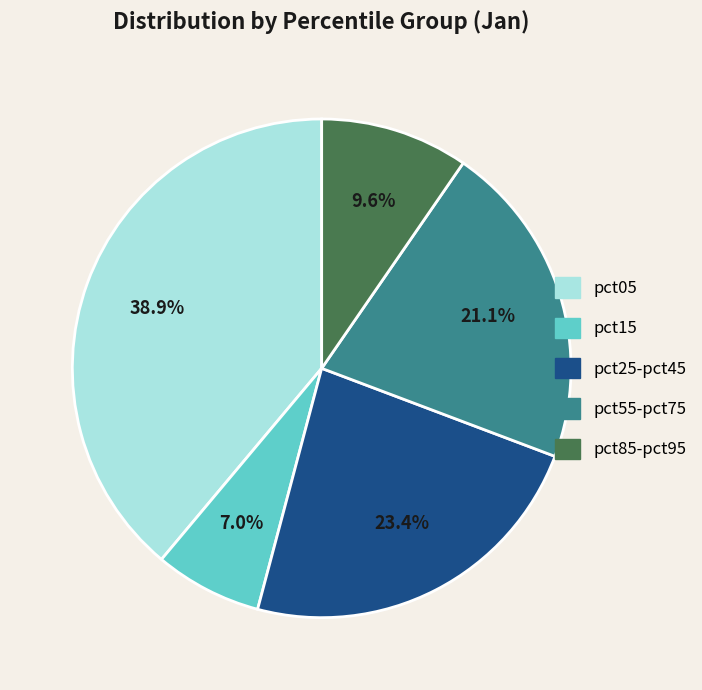

Which has a higher value, pct15 or pct05?

pct05